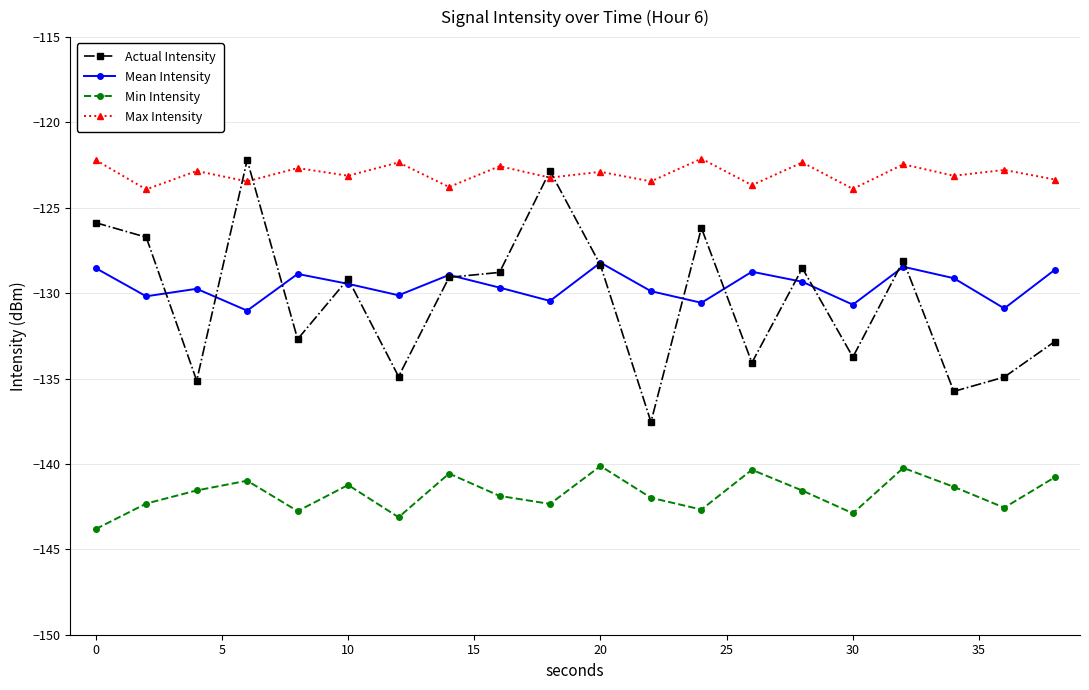

Which series has the largest total across all categories?

Max Intensity